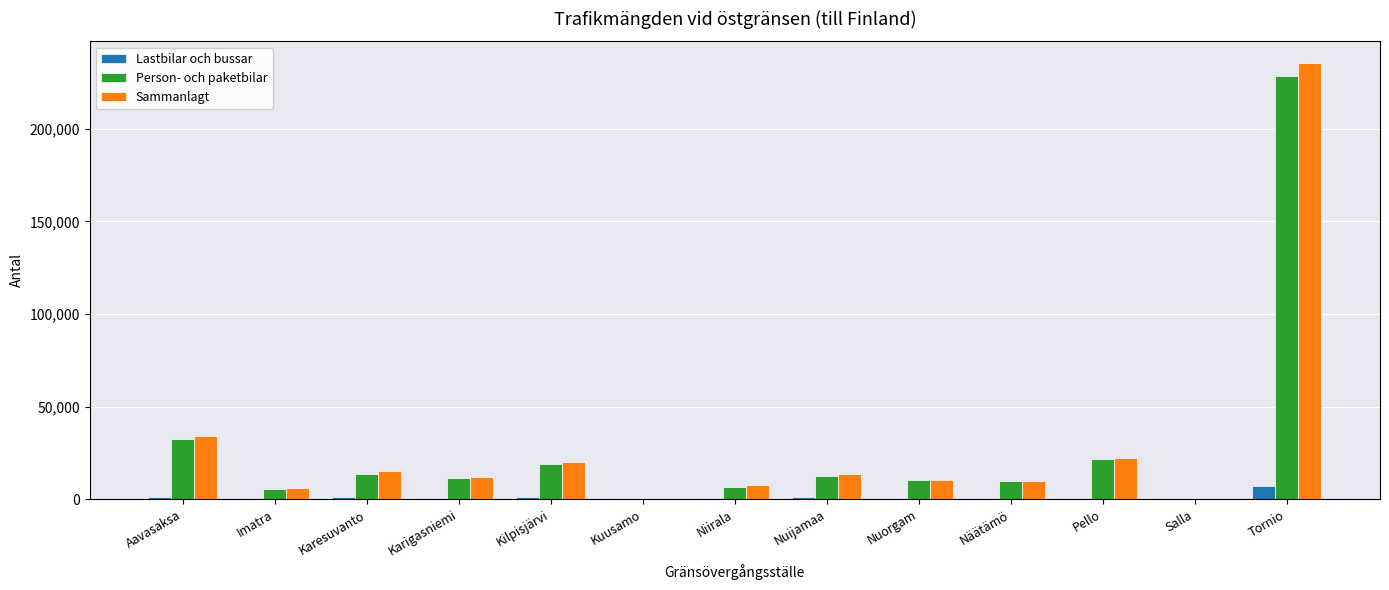

What is the average value of the Person- och paketbilar series?

28671